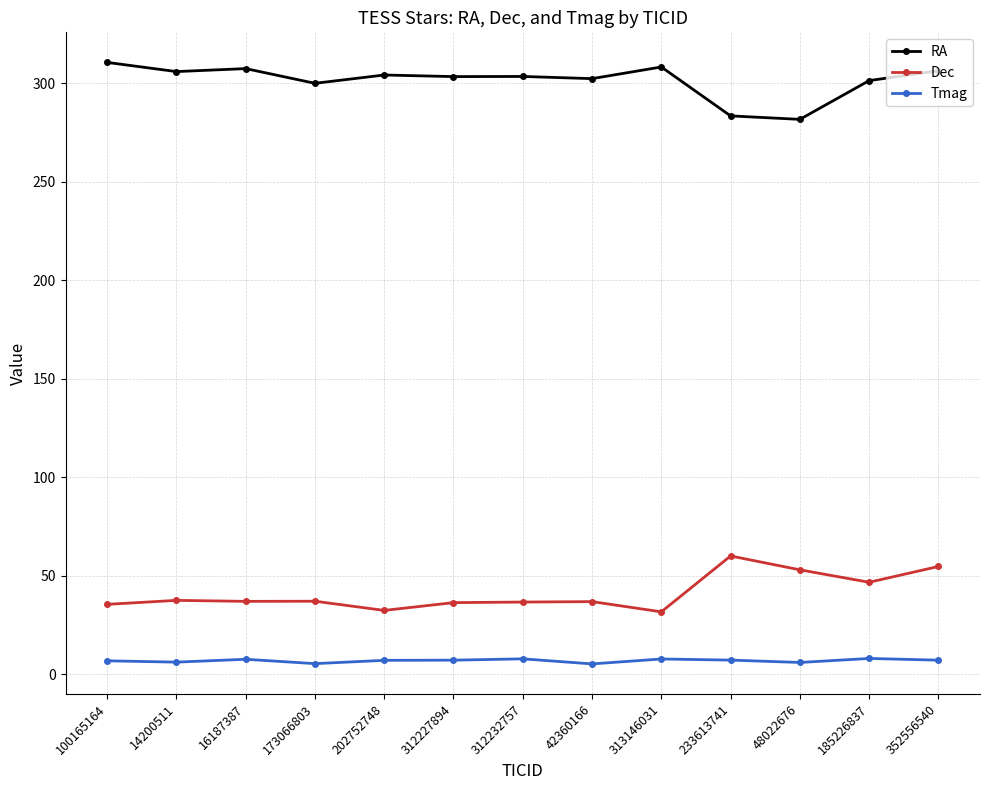

What is the maximum value shown in the chart?

310.6